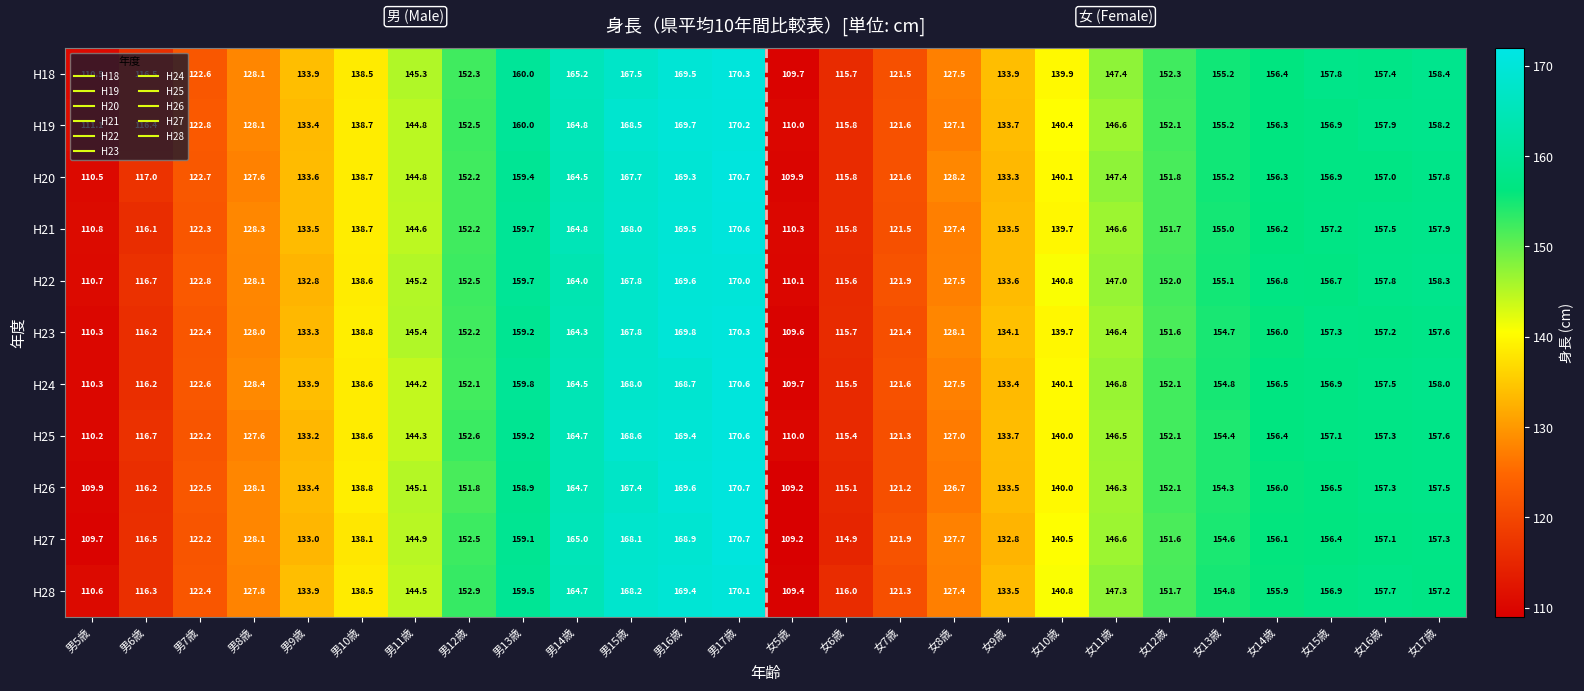

What is the sum of all H28 values?

3708.7